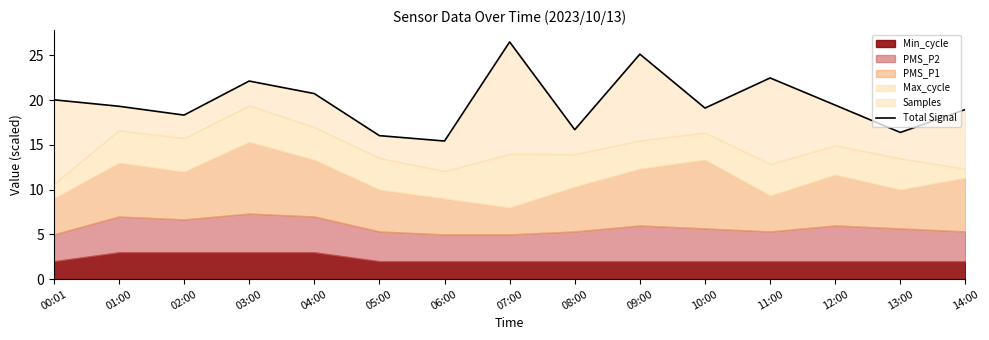

Count the number of categories in the chart.

15